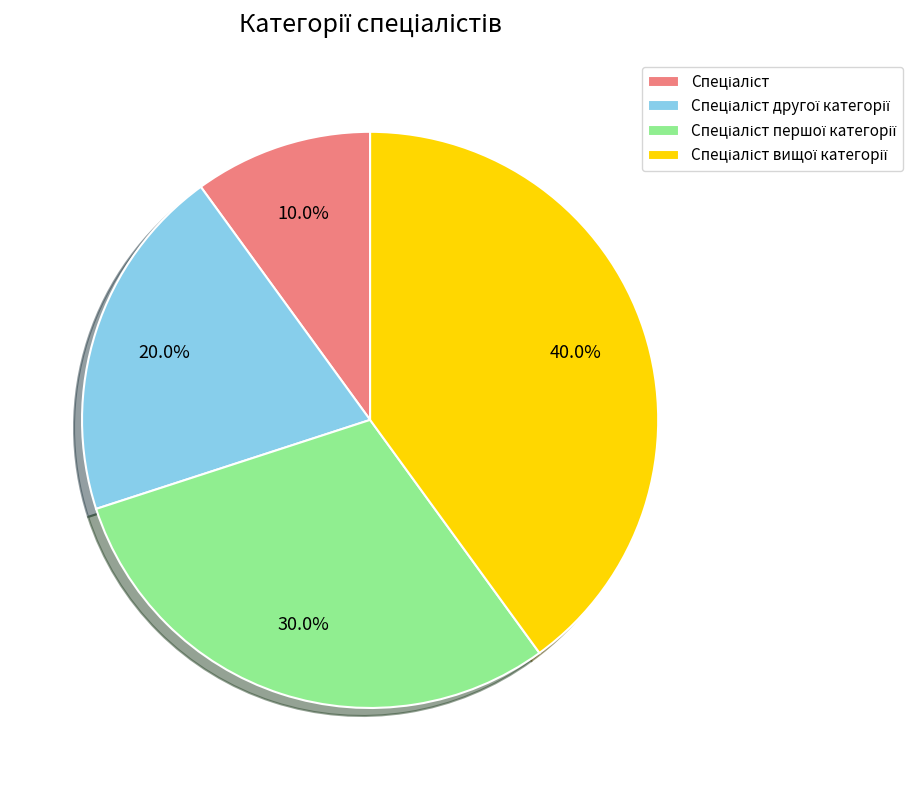

Does any single category account for the majority?

No